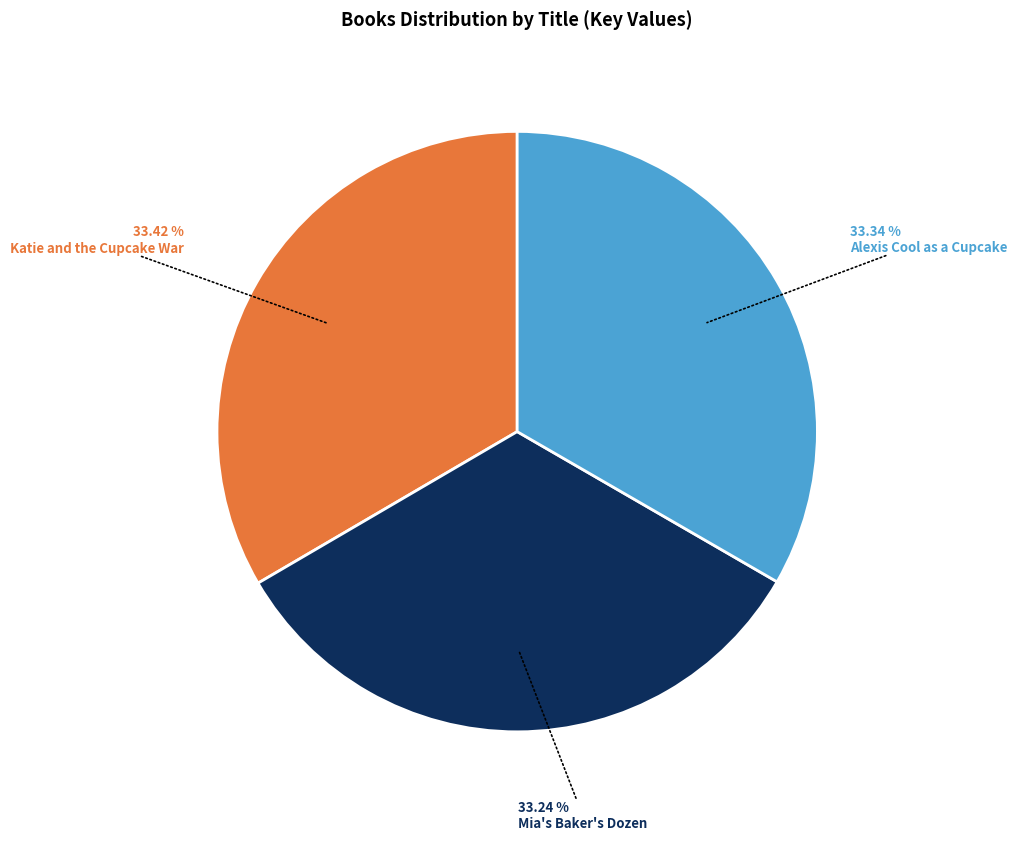

Is there a majority slice in this chart?

No